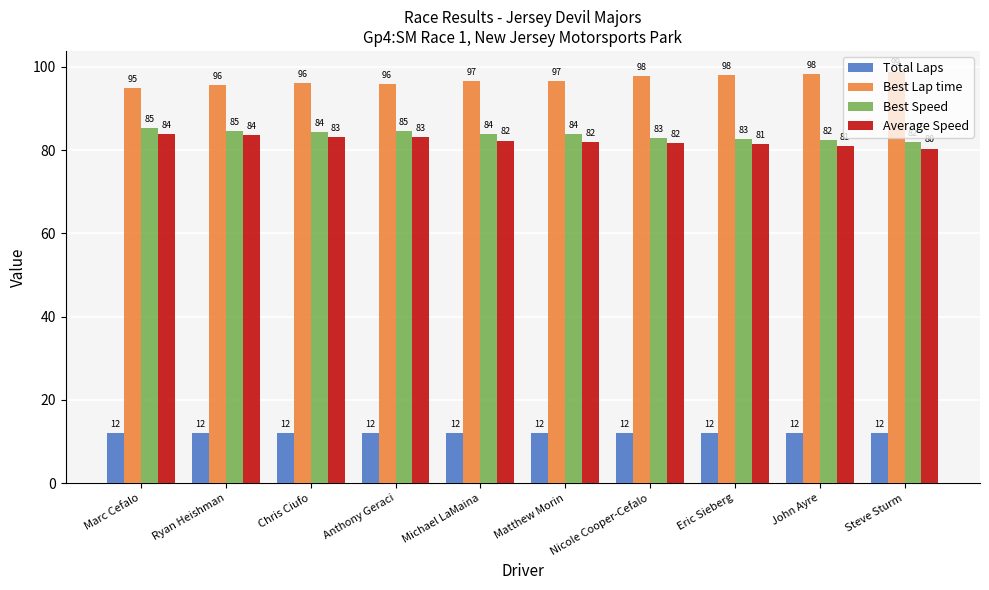

What is the difference between the second highest and minimum values in the Best Speed series?

2.7